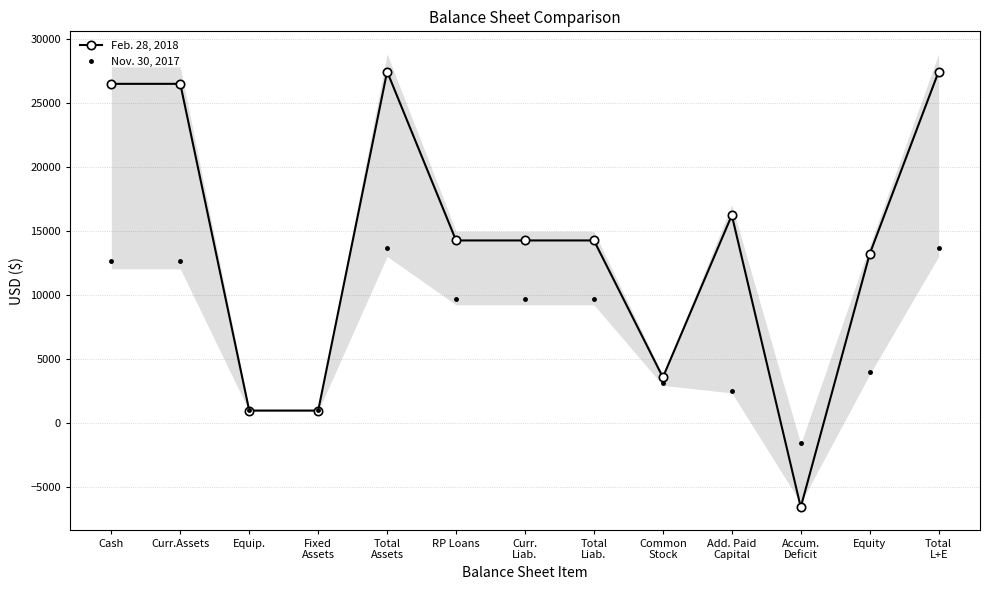

What is the total value across all series at Curr.
Liab.?

23980